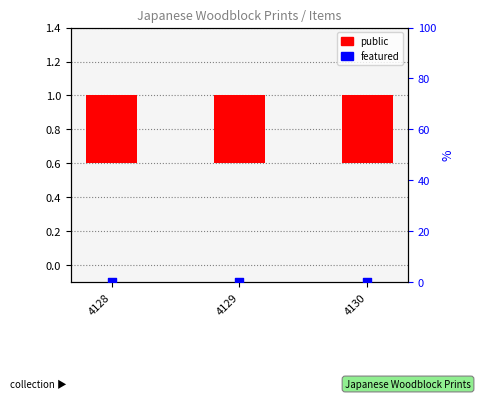

Which series reaches the maximum Y coordinate?

public (transformed count)